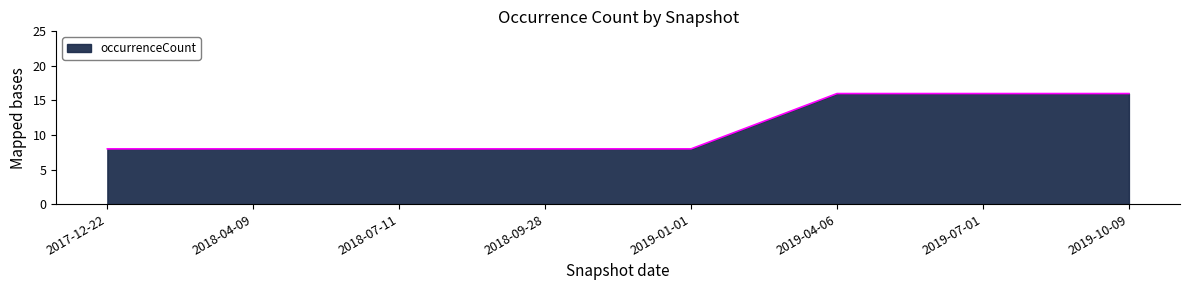

Reading right to left, what are all the values shown in this chart?

2019-10-09=16	2019-07-01=16	2019-04-06=16	2019-01-01=8	2018-09-28=8	2018-07-11=8	2018-04-09=8	2017-12-22=8